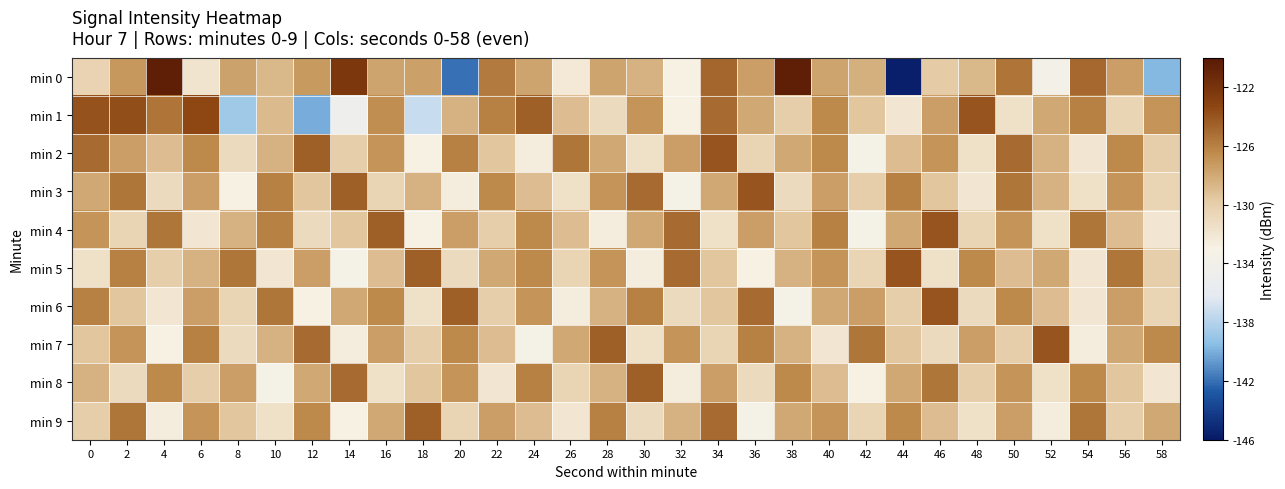

Reading right to left, transcribe all the data shown in this chart.

min 0: 58=-139.7	56=-127.4	54=-124.9	52=-133.7	50=-125.4	48=-128.8	46=-129.8	44=-145.6	42=-128.4	40=-127.7	38=-120.5	36=-127.4	34=-124.8	32=-132.9	30=-128.5	28=-127.8	26=-132.3	24=-127.7	22=-125.7	20=-142.0	18=-127.5	16=-127.8	14=-122.3	12=-127.2	10=-128.7	8=-127.7	6=-131.9	4=-120.4	2=-127.1	0=-130.4
min 1: 58=-127.0	56=-130.5	54=-126.0	52=-128.0	50=-131.5	48=-124.0	46=-127.5	44=-132.0	42=-129.5	40=-126.5	38=-130.0	36=-128.0	34=-125.0	32=-133.0	30=-127.0	28=-131.0	26=-129.0	24=-124.5	22=-126.0	20=-128.5	18=-137.3	16=-126.6	14=-134.7	12=-140.1	10=-128.9	8=-138.7	6=-123.4	4=-125.4	2=-123.7	0=-123.9
min 2: 58=-130.0	56=-126.5	54=-132.0	52=-128.5	50=-125.0	48=-131.5	46=-127.0	44=-129.0	42=-133.5	40=-126.5	38=-128.0	36=-130.5	34=-124.0	32=-127.5	30=-131.5	28=-128.0	26=-125.5	24=-132.5	22=-129.5	20=-126.0	18=-133.0	16=-127.0	14=-130.0	12=-124.5	10=-128.5	8=-131.0	6=-126.5	4=-129.0	2=-127.5	0=-125.0
min 3: 58=-130.5	56=-127.0	54=-131.5	52=-128.5	50=-125.5	48=-132.0	46=-129.5	44=-126.0	42=-130.0	40=-127.5	38=-131.0	36=-124.0	34=-128.0	32=-133.5	30=-125.0	28=-127.0	26=-131.5	24=-129.0	22=-126.5	20=-132.5	18=-128.5	16=-130.5	14=-124.5	12=-129.5	10=-126.0	8=-133.0	6=-127.5	4=-131.0	2=-125.5	0=-128.0
min 4: 58=-132.0	56=-129.0	54=-125.5	52=-131.5	50=-127.0	48=-130.5	46=-124.0	44=-128.0	42=-133.5	40=-126.0	38=-129.5	36=-127.5	34=-131.5	32=-125.0	30=-128.0	28=-132.5	26=-129.0	24=-126.5	22=-130.0	20=-127.5	18=-133.0	16=-124.5	14=-129.5	12=-131.0	10=-126.0	8=-128.5	6=-132.0	4=-125.5	2=-130.5	0=-127.0
min 5: 58=-130.0	56=-125.5	54=-132.0	52=-128.0	50=-129.0	48=-126.5	46=-131.5	44=-124.0	42=-130.5	40=-127.0	38=-128.5	36=-133.0	34=-129.5	32=-125.0	30=-132.5	28=-127.0	26=-130.5	24=-126.5	22=-128.0	20=-131.0	18=-124.5	16=-129.0	14=-133.5	12=-127.5	10=-132.0	8=-125.5	6=-128.5	4=-130.0	2=-126.0	0=-131.5
min 6: 58=-130.5	56=-127.5	54=-132.0	52=-129.0	50=-126.5	48=-131.0	46=-124.0	44=-130.0	42=-127.5	40=-128.0	38=-133.5	36=-125.0	34=-129.5	32=-131.0	30=-126.0	28=-128.5	26=-132.5	24=-127.0	22=-130.0	20=-124.5	18=-131.5	16=-126.5	14=-128.0	12=-133.0	10=-125.5	8=-130.5	6=-127.5	4=-132.0	2=-129.5	0=-126.0
min 7: 58=-126.5	56=-128.0	54=-132.5	52=-124.0	50=-130.0	48=-127.5	46=-131.0	44=-129.5	42=-125.5	40=-132.0	38=-128.5	36=-126.0	34=-130.5	32=-127.0	30=-131.5	28=-124.5	26=-128.0	24=-133.5	22=-129.0	20=-126.5	18=-130.0	16=-127.5	14=-132.5	12=-125.0	10=-128.5	8=-131.0	6=-126.0	4=-133.0	2=-127.0	0=-129.5
min 8: 58=-132.0	56=-129.5	54=-126.5	52=-131.5	50=-127.0	48=-130.0	46=-125.5	44=-128.0	42=-133.0	40=-129.0	38=-126.5	36=-131.0	34=-127.5	32=-132.5	30=-124.5	28=-128.5	26=-130.5	24=-126.0	22=-132.0	20=-127.0	18=-129.5	16=-131.5	14=-125.0	12=-128.0	10=-133.5	8=-127.5	6=-130.0	4=-126.5	2=-131.0	0=-128.5
min 9: 58=-128.0	56=-130.0	54=-125.5	52=-132.5	50=-127.5	48=-131.5	46=-129.0	44=-126.5	42=-130.5	40=-127.0	38=-128.0	36=-133.5	34=-125.0	32=-128.5	30=-131.0	28=-126.0	26=-132.0	24=-129.0	22=-127.5	20=-130.5	18=-124.5	16=-128.0	14=-133.0	12=-126.5	10=-131.5	8=-129.5	6=-127.0	4=-132.5	2=-125.5	0=-130.0